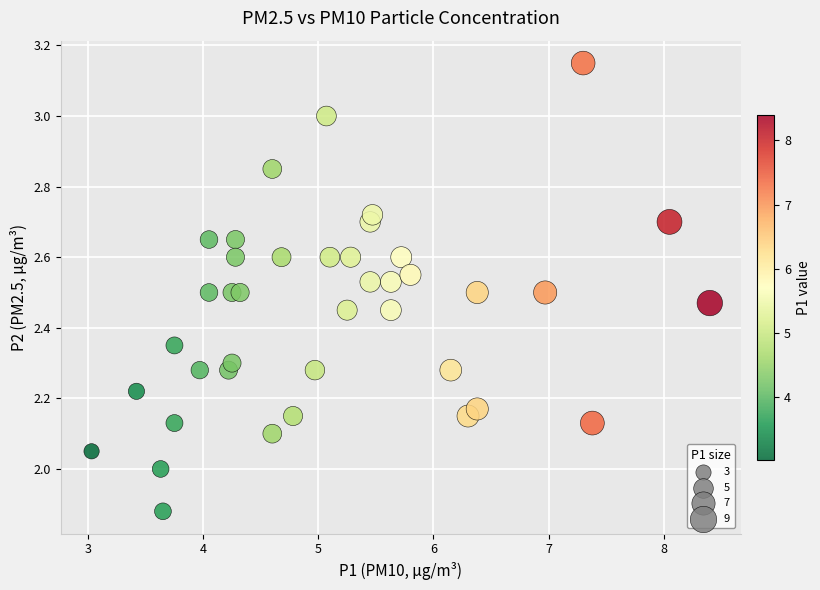

What is the range of X values (max minus min)?

5.4